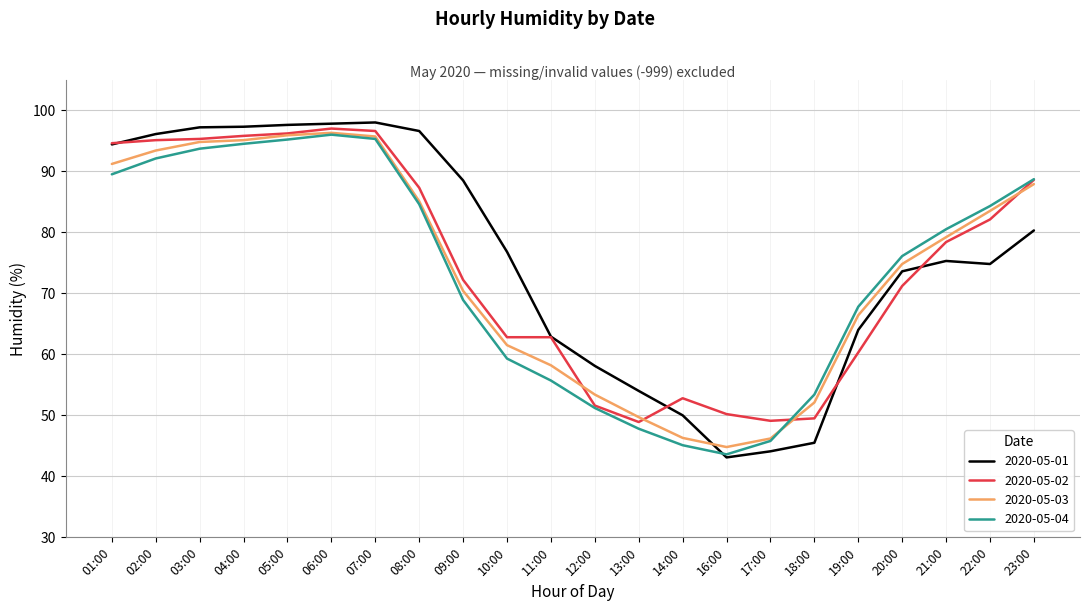

Which series changed the most between 03:00 and 22:00?

2020-05-01